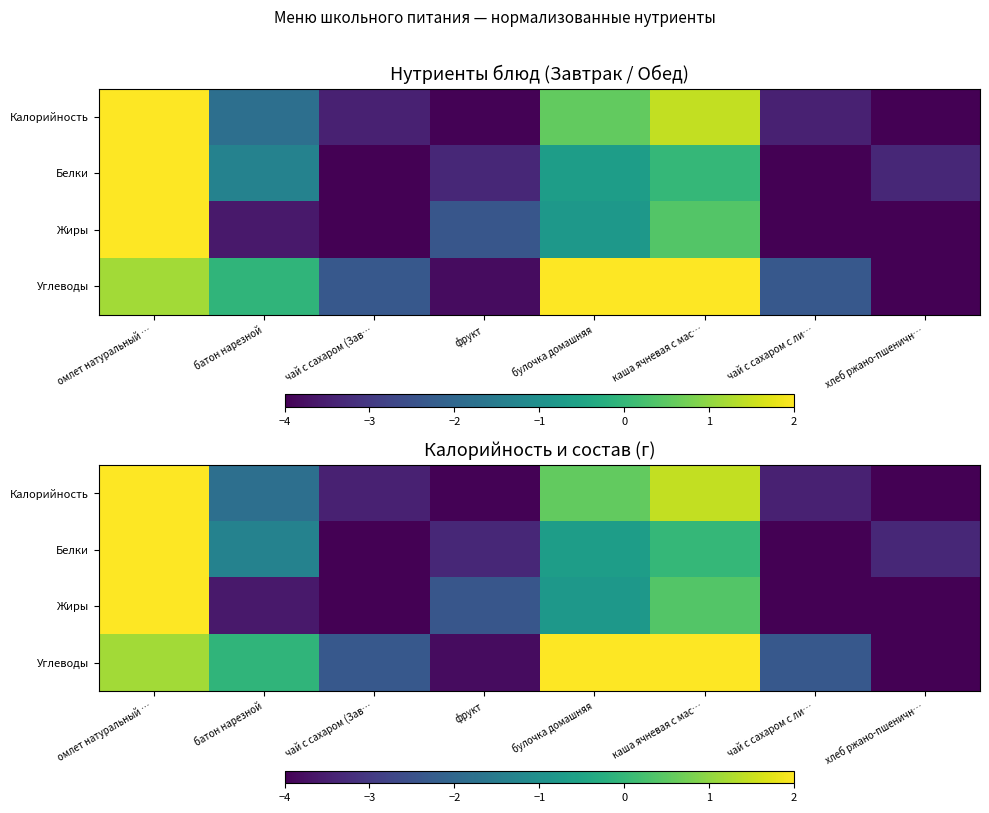

The Углеводы series shows -2.3 at чай с сахаром (Зав…. True or false?

True